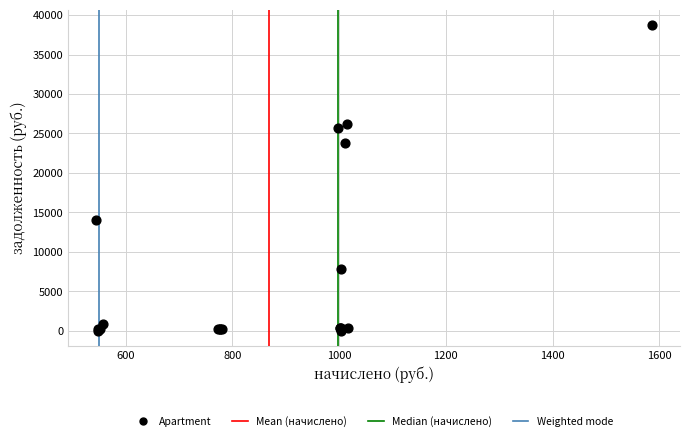

What Y value in the scatter plot is closest to 19371?

23759.5